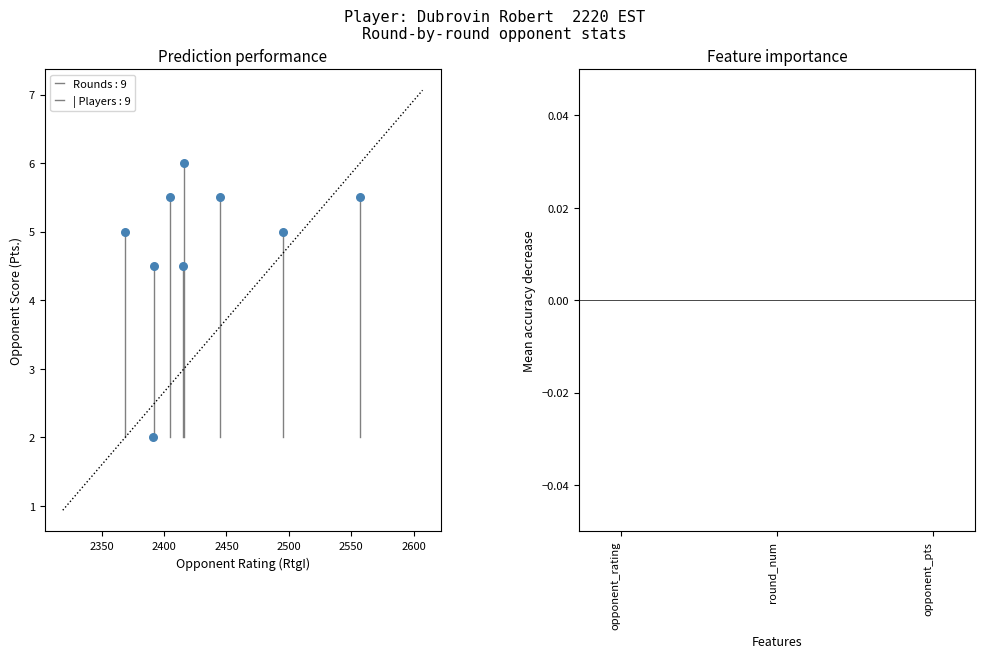

What is the range of Y values (max minus min)?

4.0